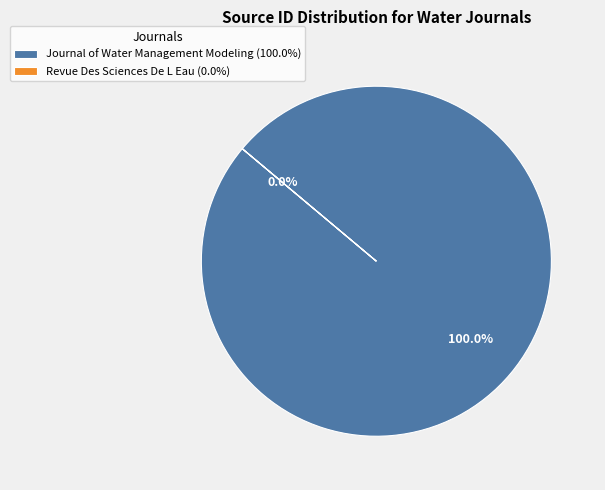

To the nearest percent, what is the combined percentage of Journal of Water Management Modeling and Revue Des Sciences De L Eau?

100%